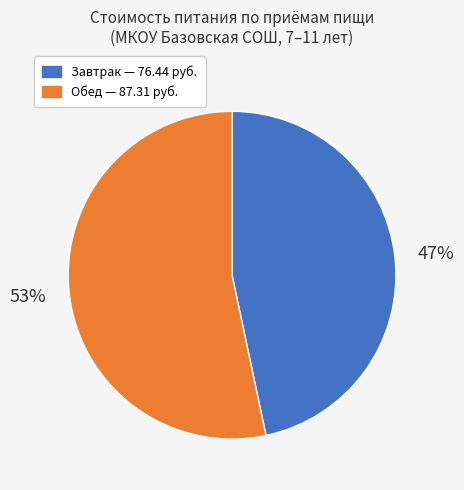

Does any single category account for the majority?

Yes